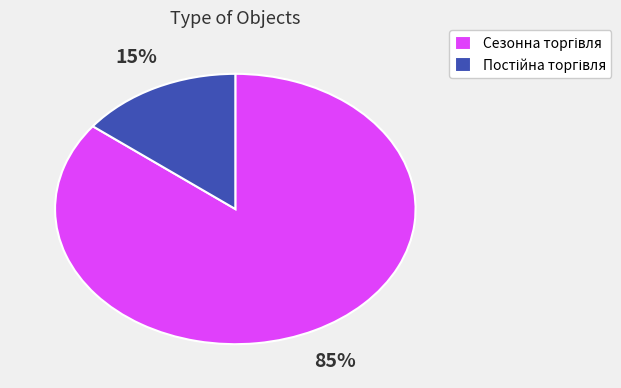

Does any single category account for the majority?

Yes